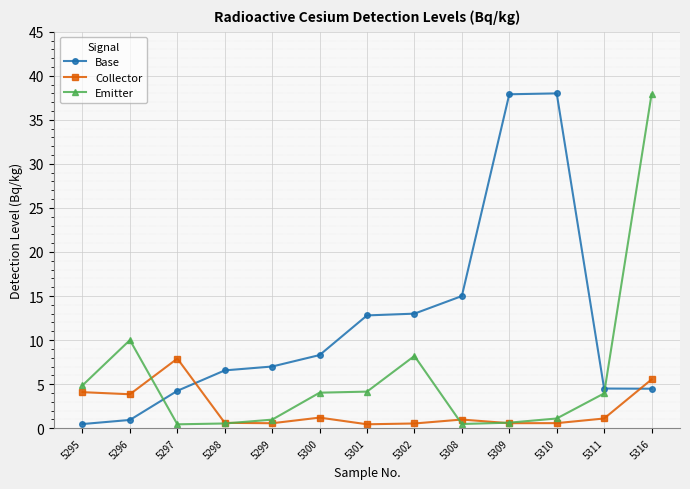

Is this an area chart (filled region under the line)?

No